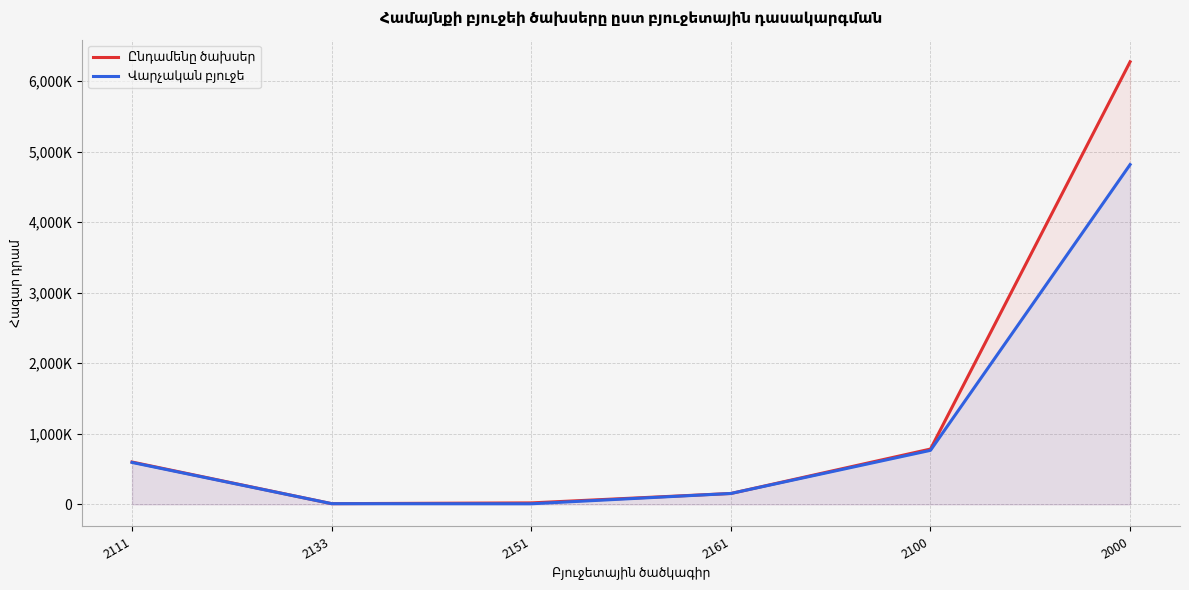

Which series has the largest total across all categories?

Ընդամենը ծախսեր